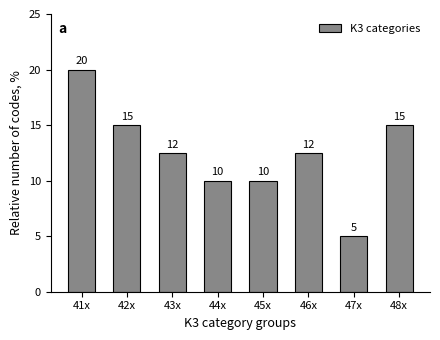

Approximately how many times larger is the value at 44x compared to 46x?

0.8